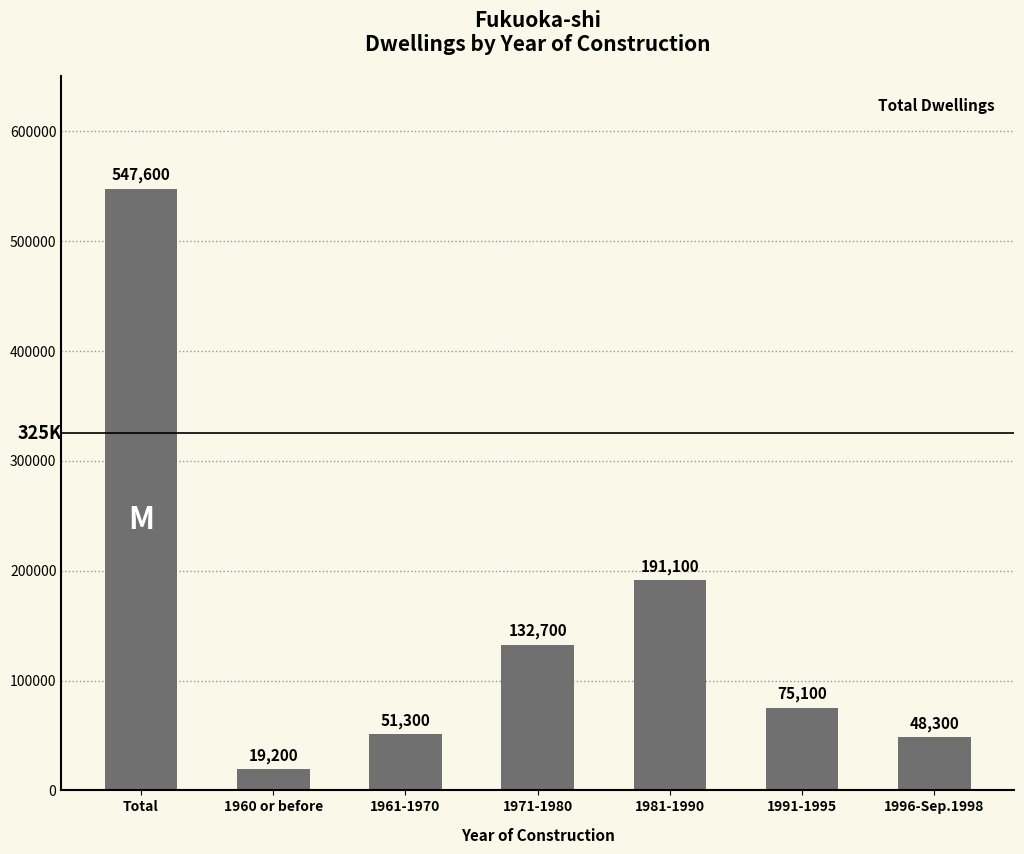

How many bars are there in total?

7